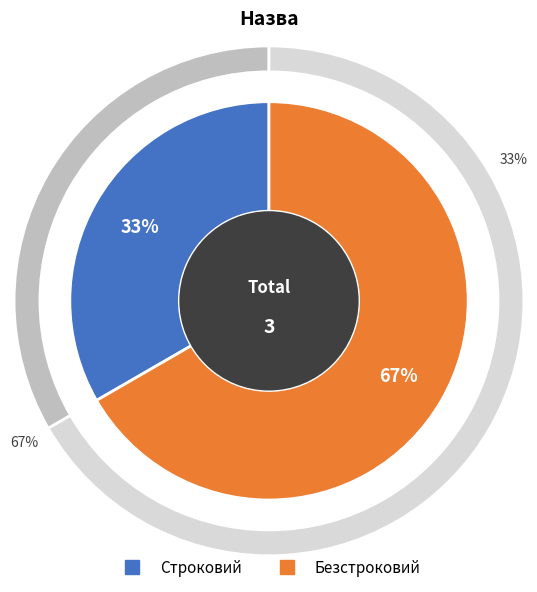

How many slices are in this pie chart?

2